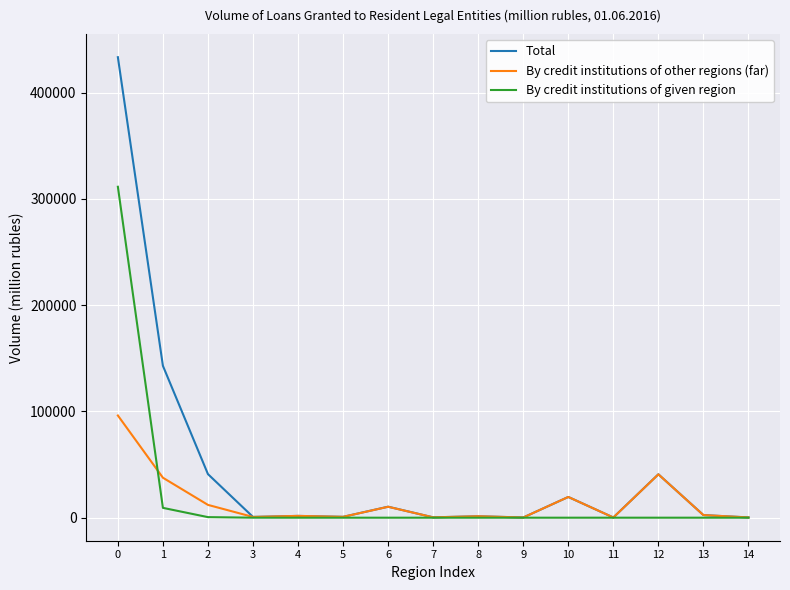

Which series has the largest total across all categories?

Total